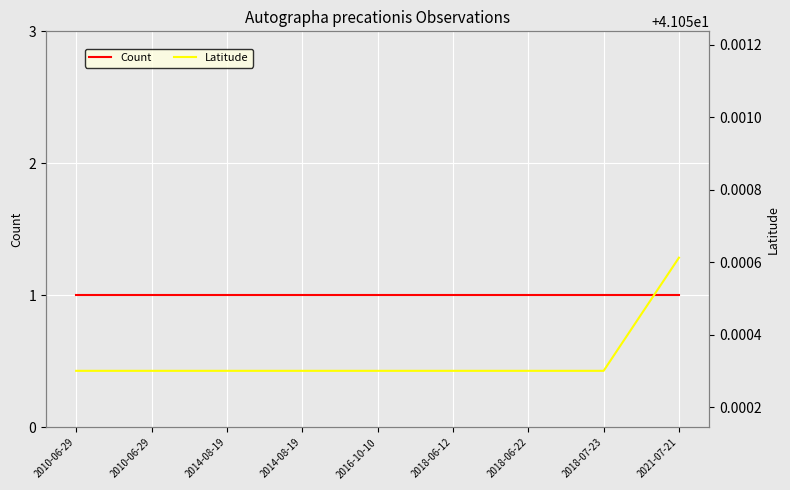

Which category has the lowest value across all series?

2010-06-29